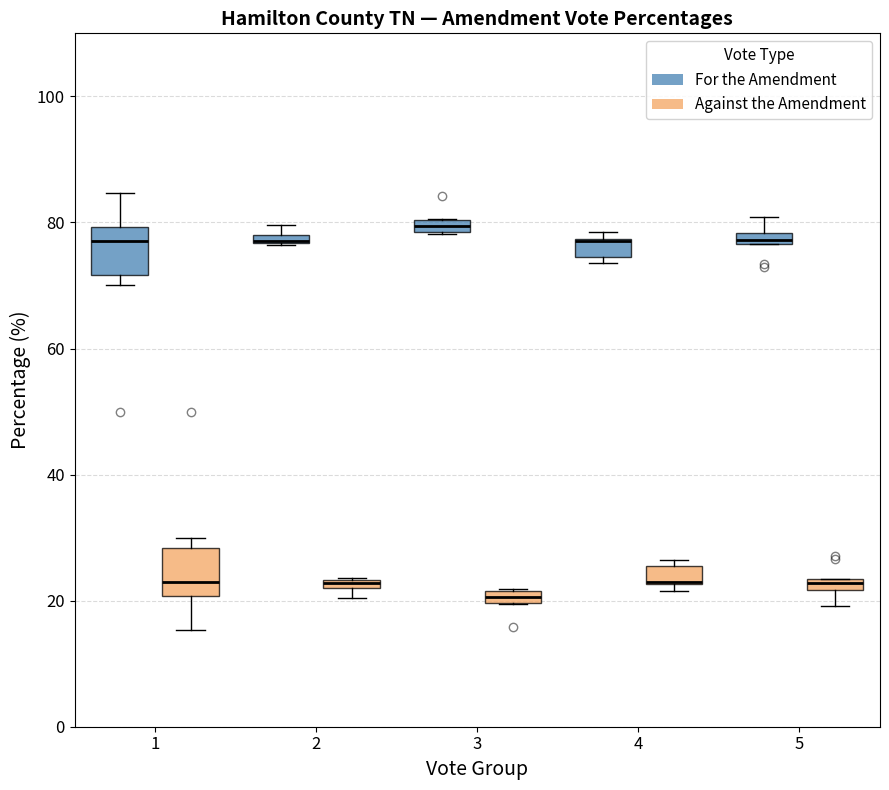

Where is the lower edge of the box for 4 (Against the Amendment) on the y-axis? The values are not printed on the chart, so give them approximately, as read against the axis.

22